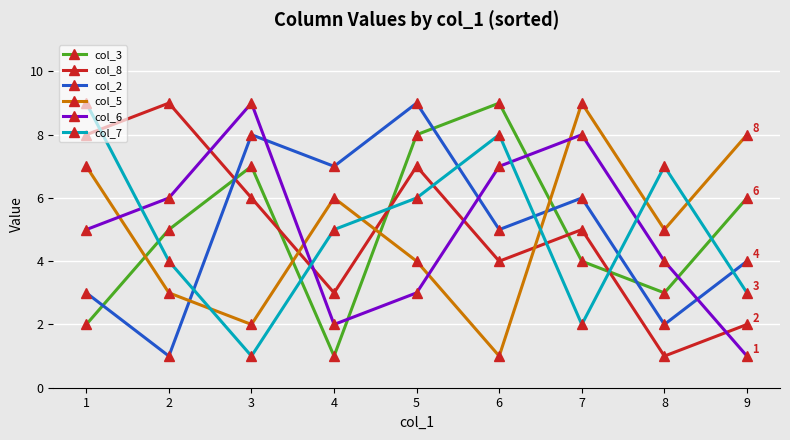

Between 4 and 7, which series saw the biggest shift?

col_6